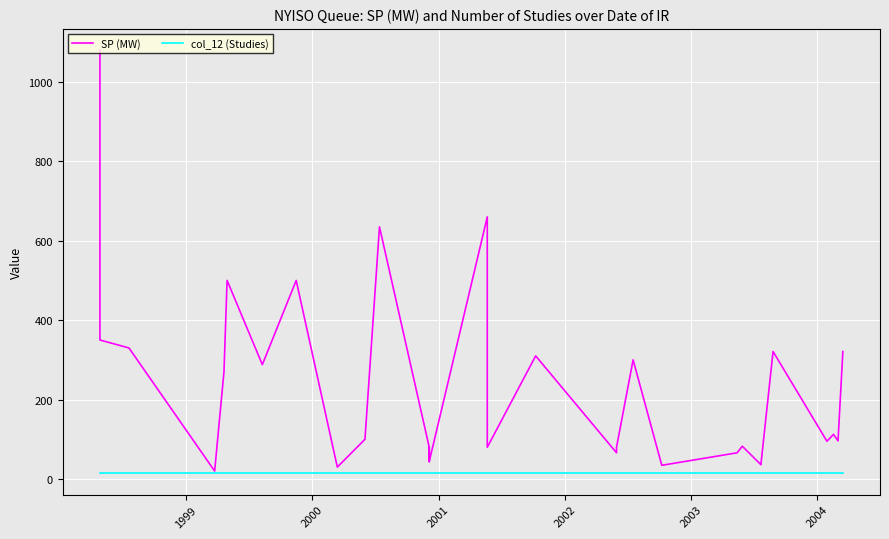

Is this an area chart (filled region under the line)?

No